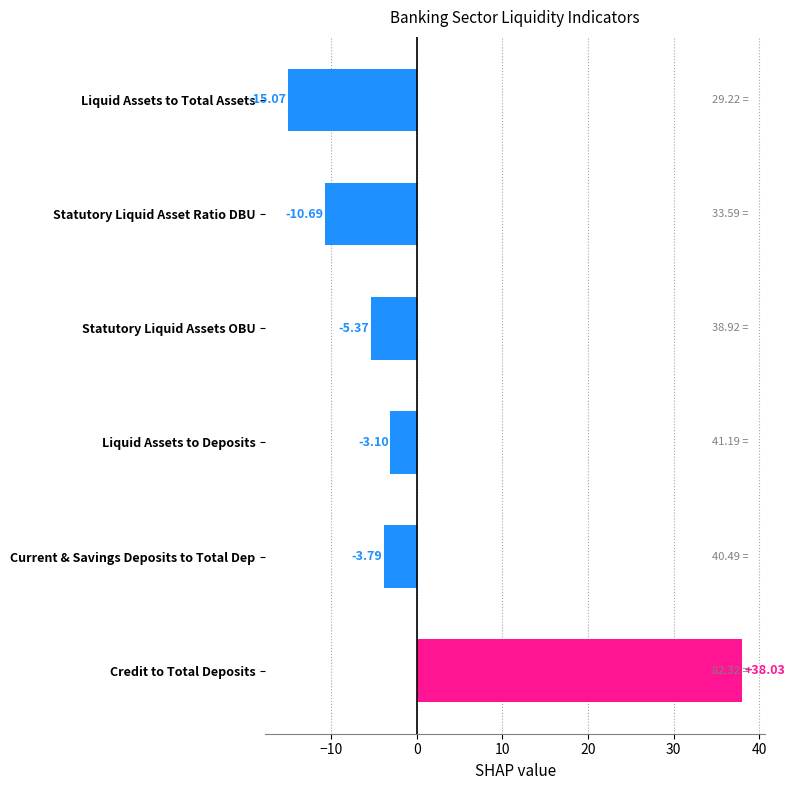

At which label is the value closest to 11?

Liquid Assets to Deposits